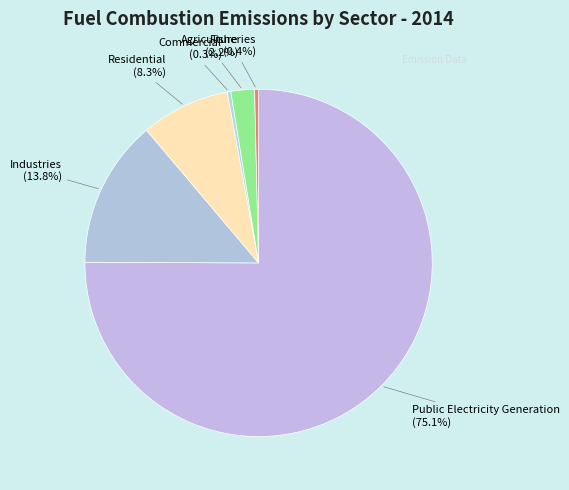

How many slices are in this pie chart?

6